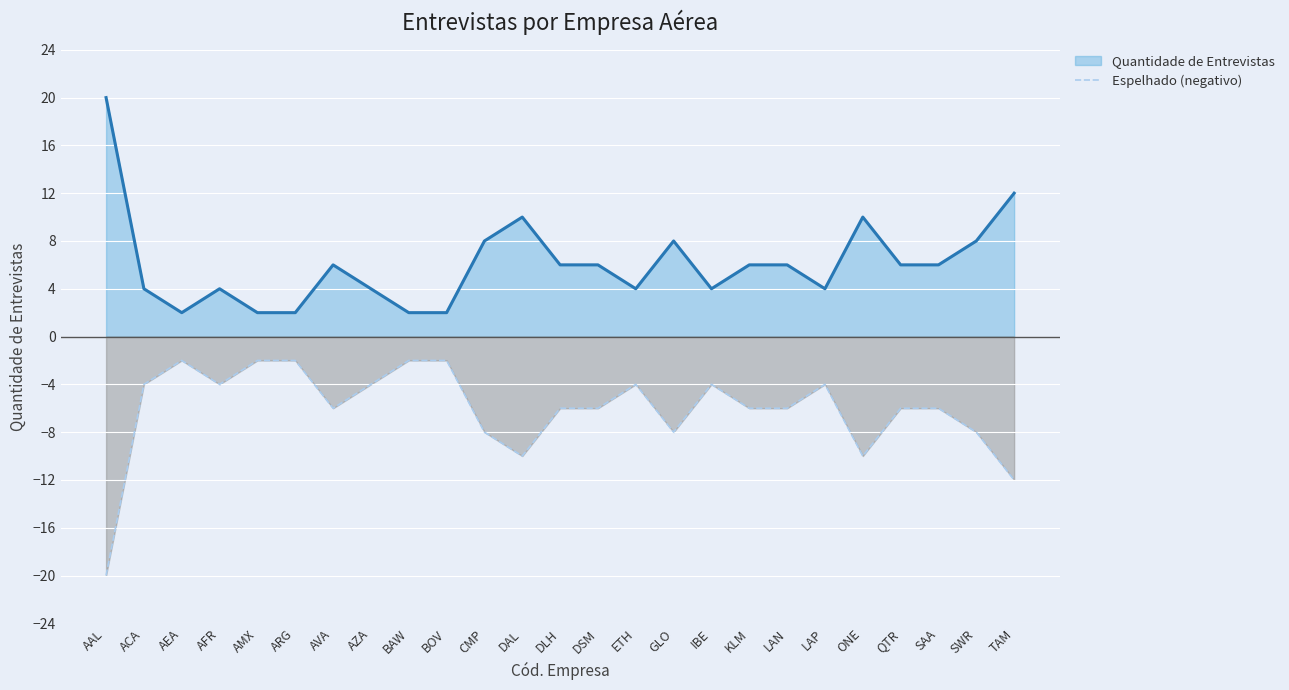

Reading left to right, list all the values displayed in this chart.

-20	-4	-2	-4	-2	-2	-6	-4	-2	-2	-8	-10	-6	-6	-4	-8	-4	-6	-6	-4	-10	-6	-6	-8	-12